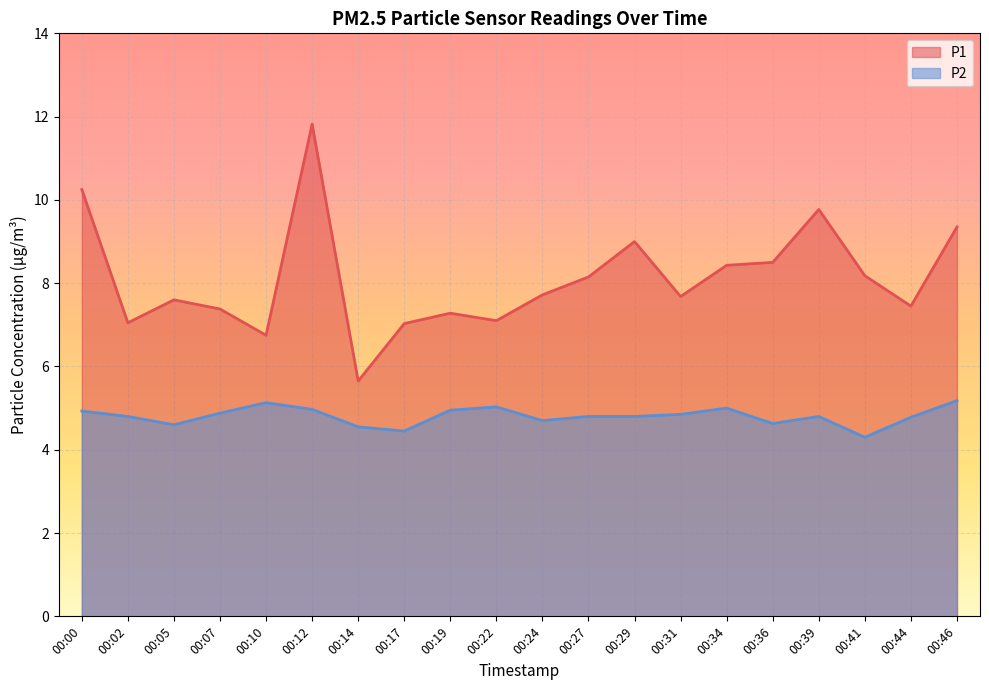

List the series in order of their peak value, lowest first.

P2, P1